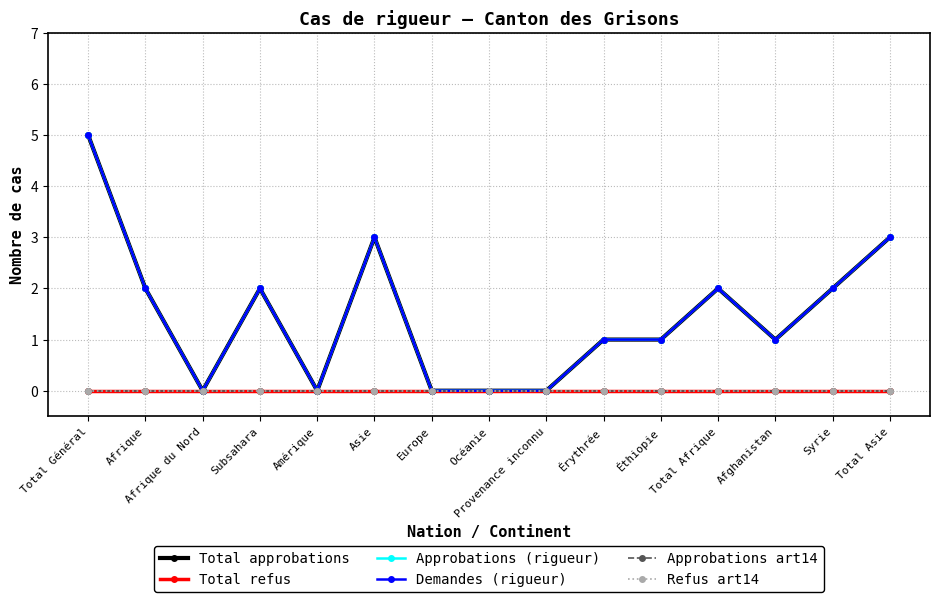

Does the chart have visible grid lines?

Yes